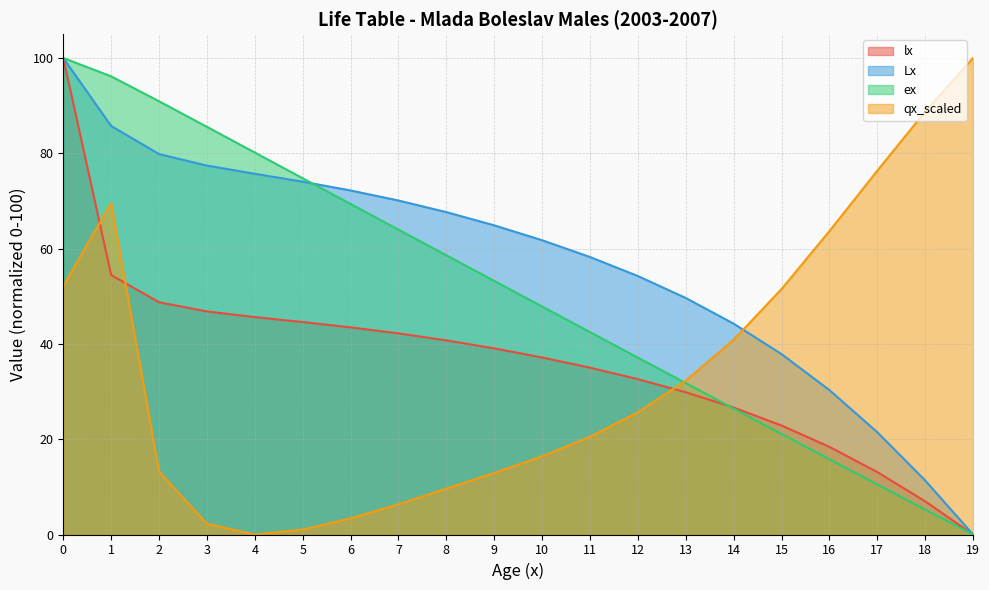

Which series has the largest range (max minus min)?

lx